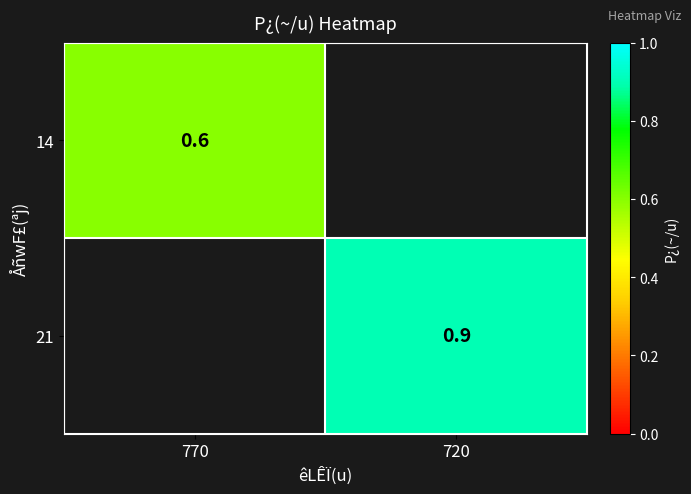

Is it true that 21 equals 0.9 at 720?

True